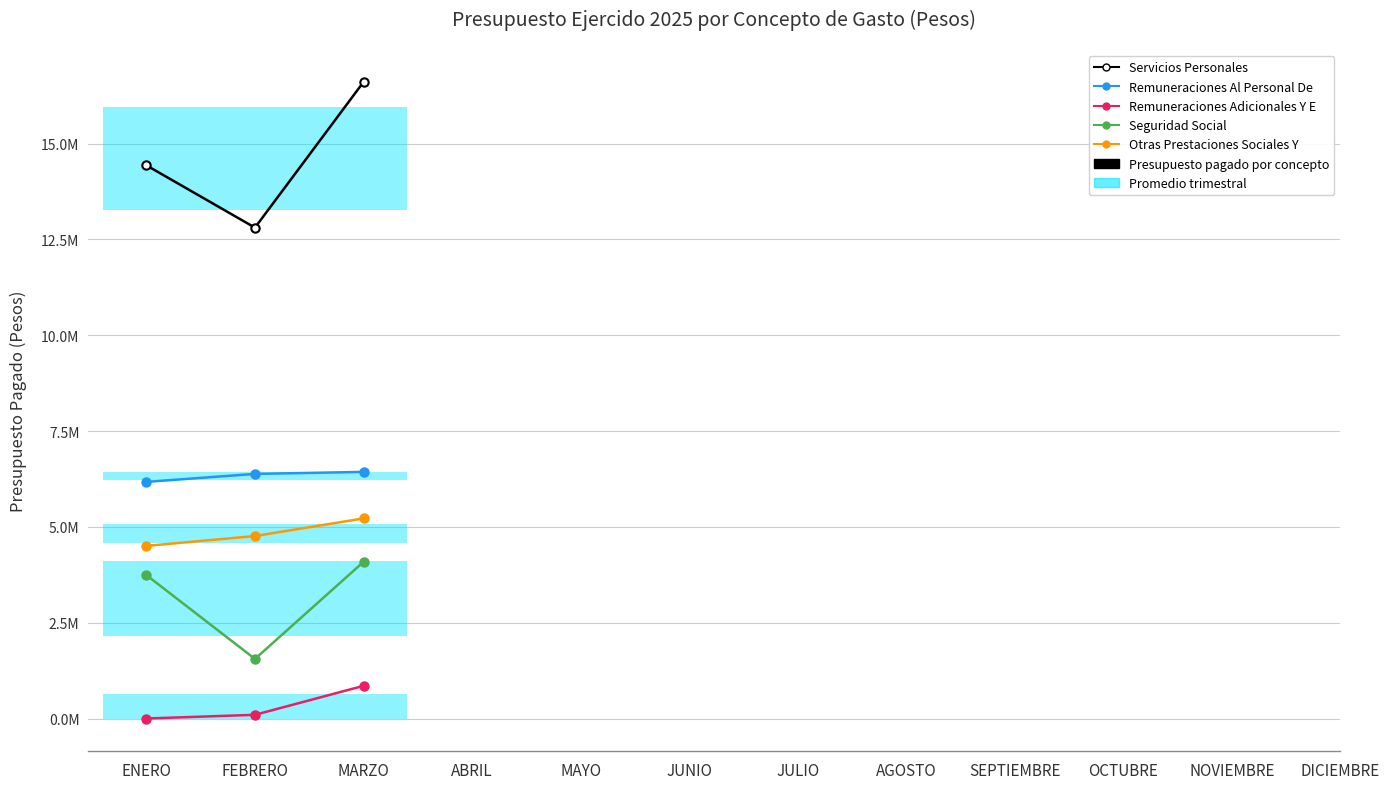

Is the value of SERVICIOS PERSONALES at ENERO greater than the value of REMUNERACIONES AL PERSONAL DE CARÁCTER PERMANENTE at MARZO?

Yes